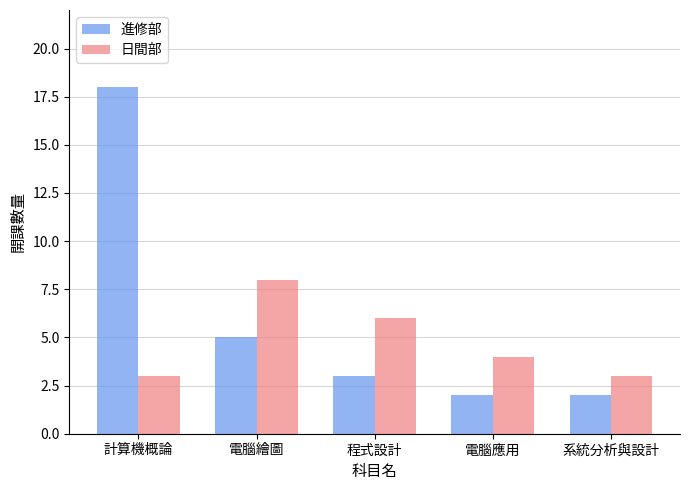

What is the maximum value shown in the chart?

18